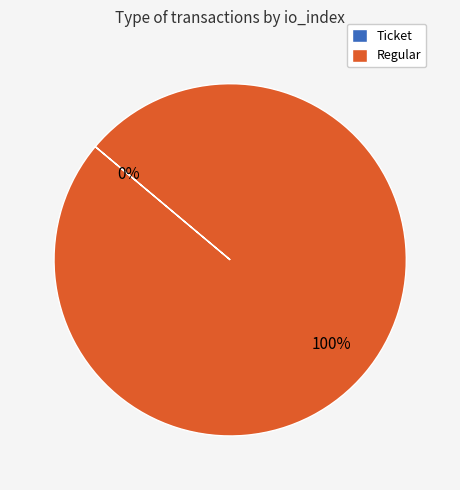

Count the number of slices in the pie.

2